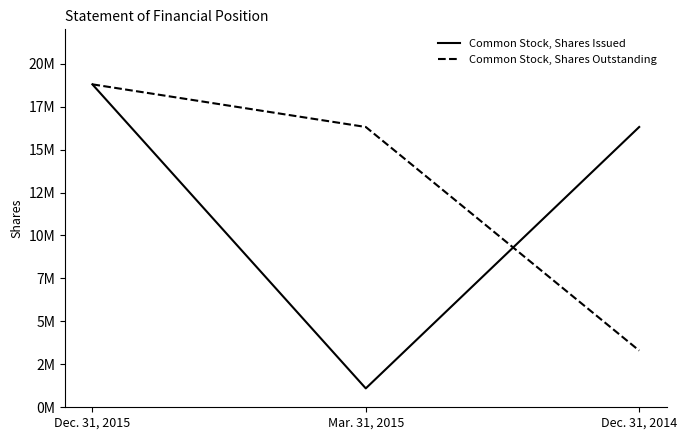

Is this an area chart (filled region under the line)?

No